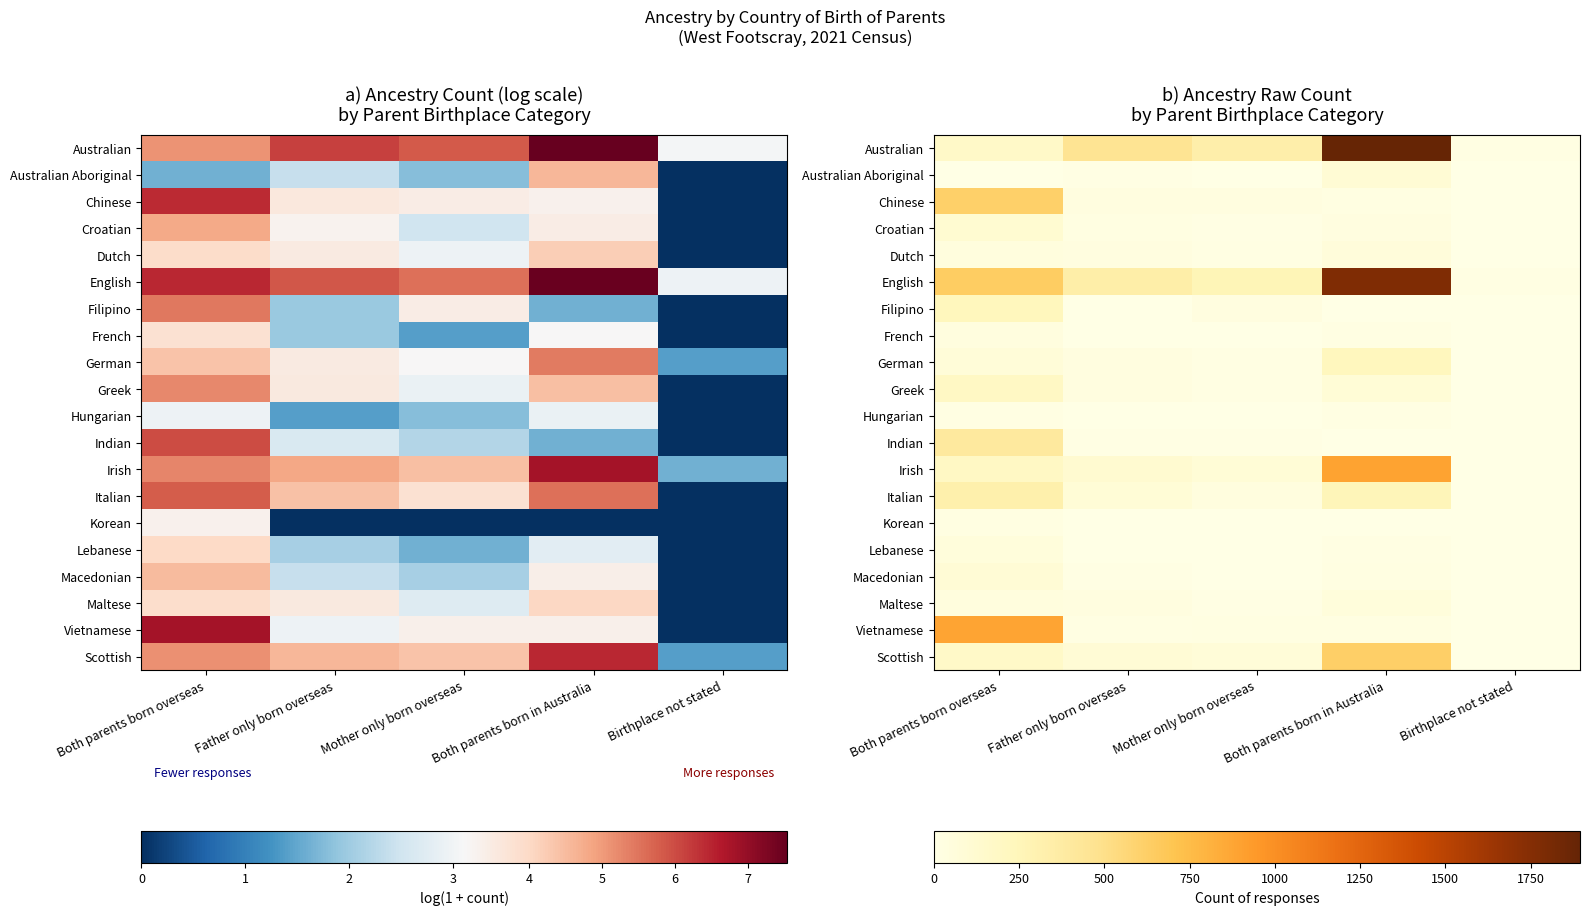

What is the sum of all Macedonian values?

136